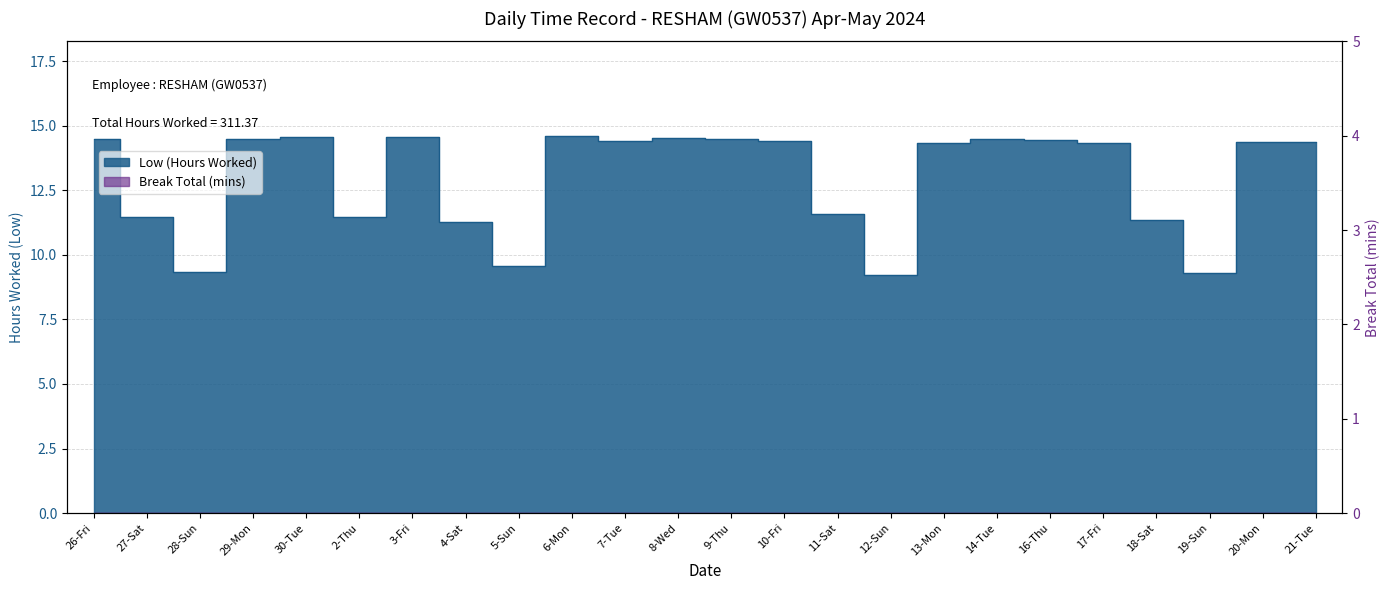

What is the label of the 8th point from the right?

13-Mon